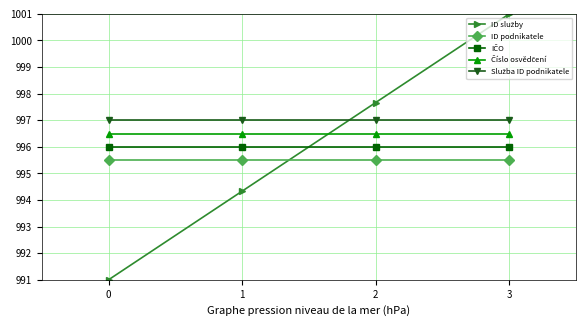

True or false: ID podnikatele has more than 1 points higher than both neighbors.

False